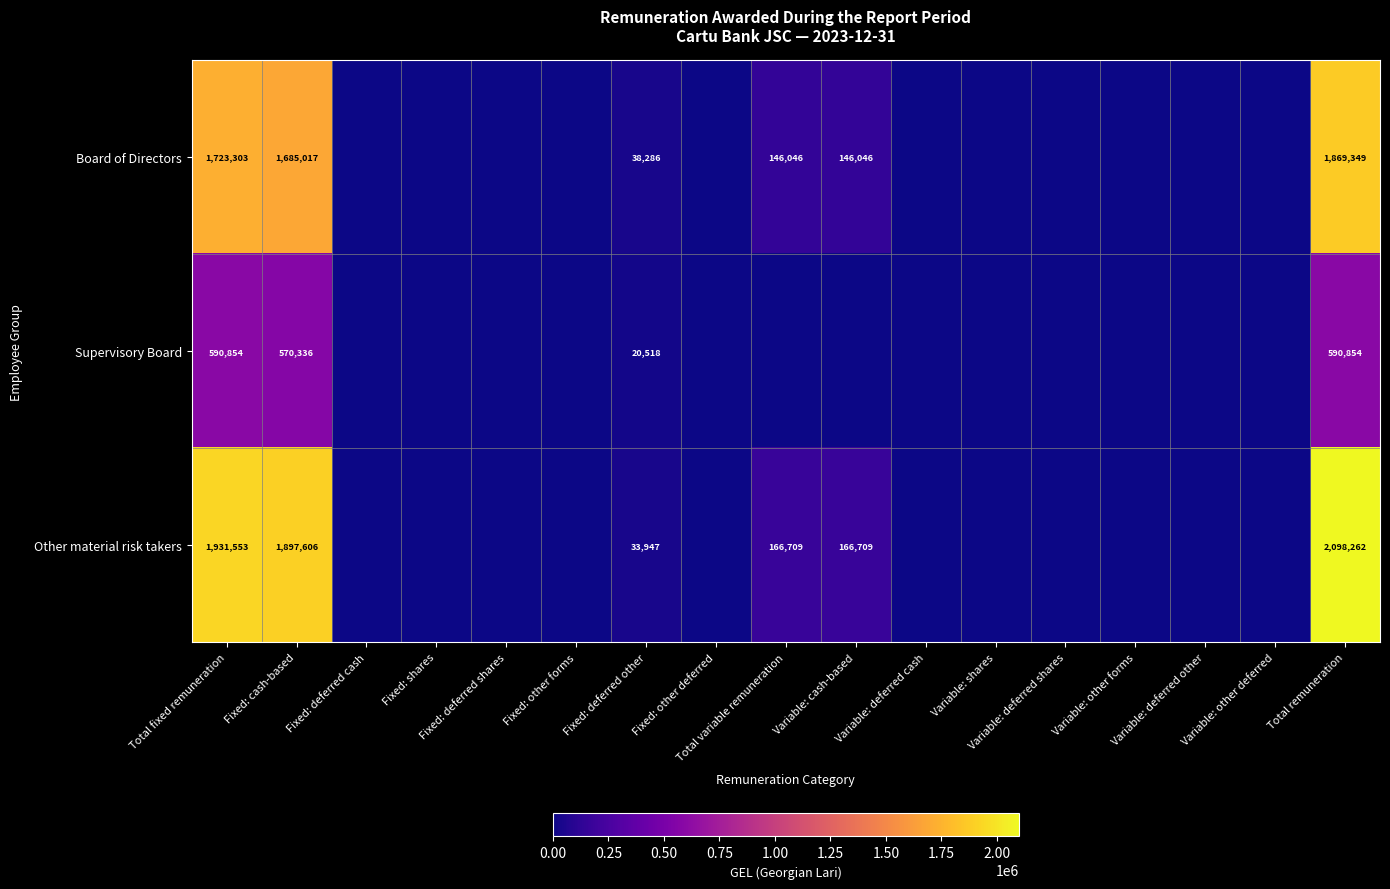

At which category does the chart reach its peak across all series?

Total remuneration